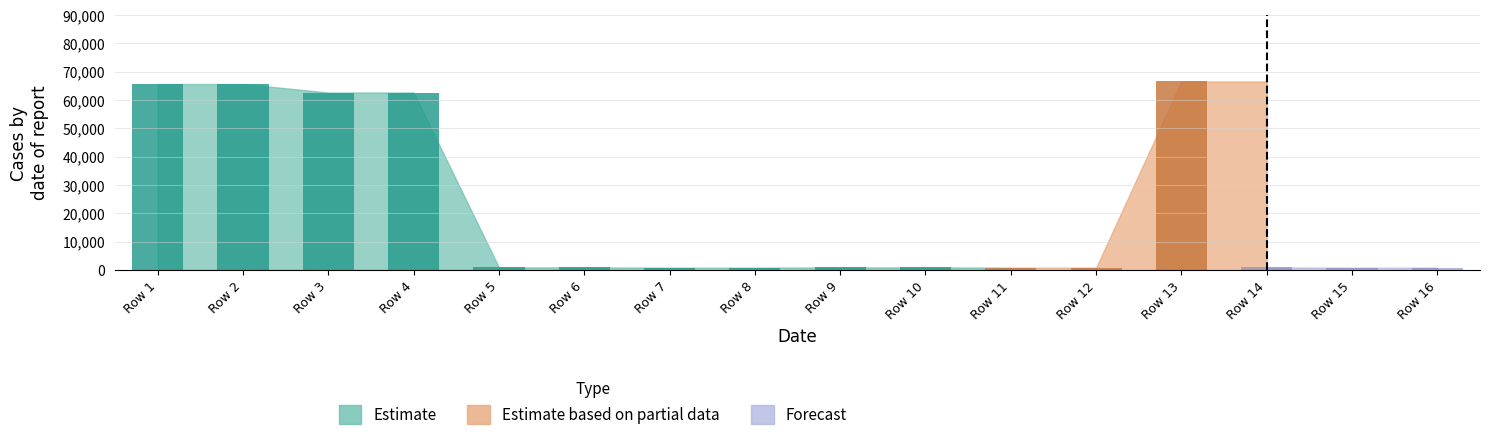

How many data points does each series have?

16